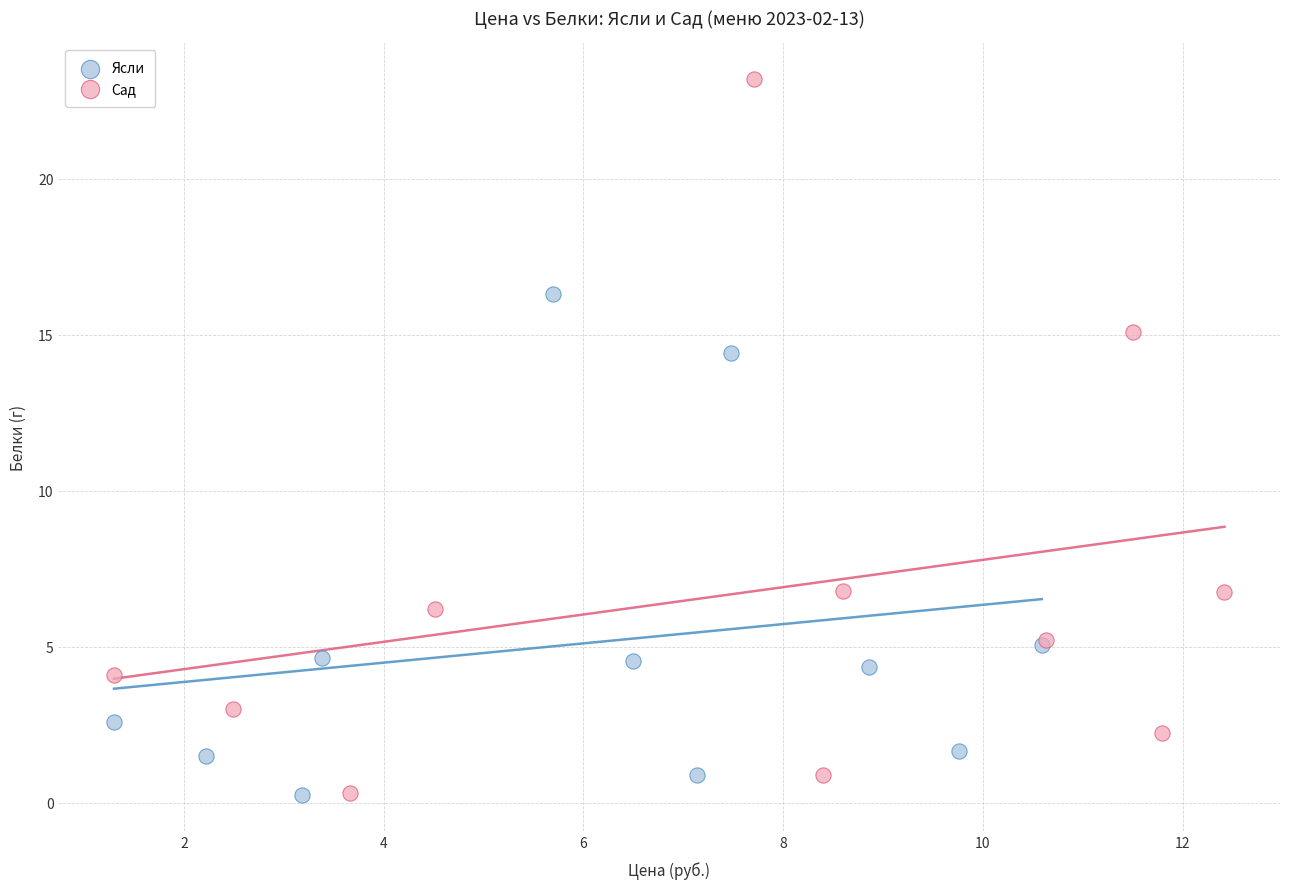

Which series reaches the maximum Y coordinate?

Сад